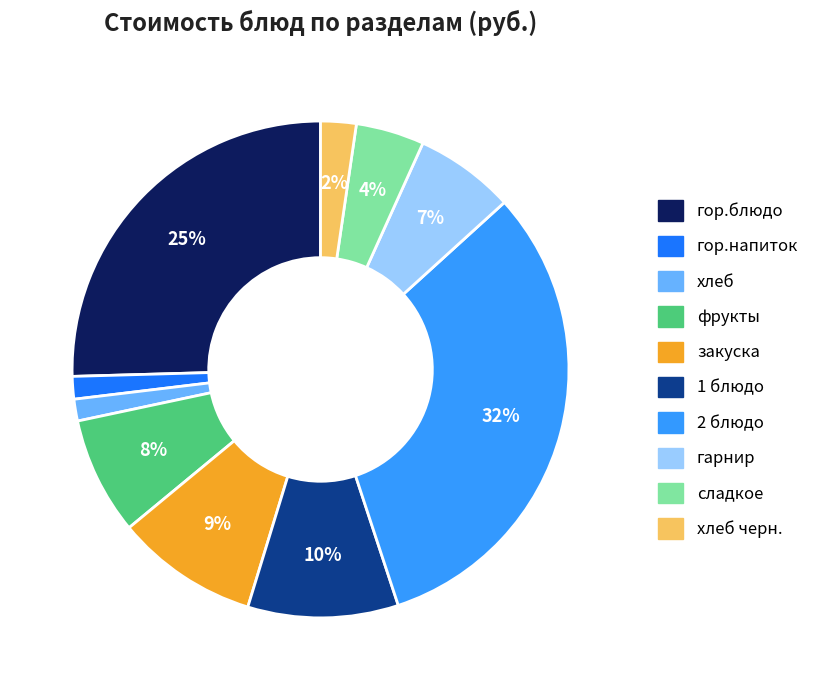

How many segments does this pie chart have?

10